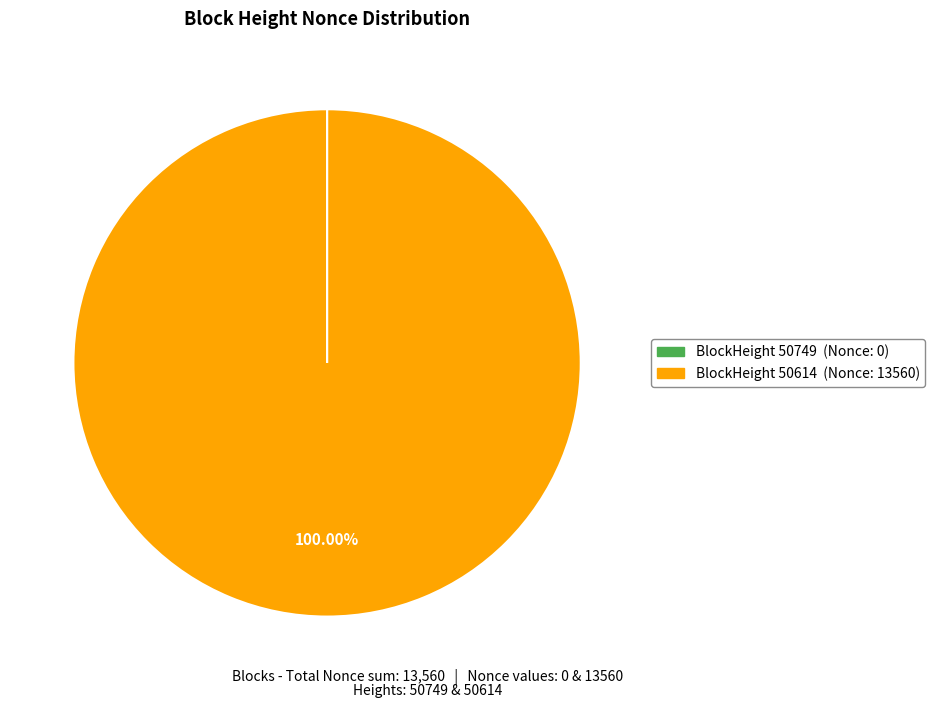

Does any single category account for the majority?

Yes